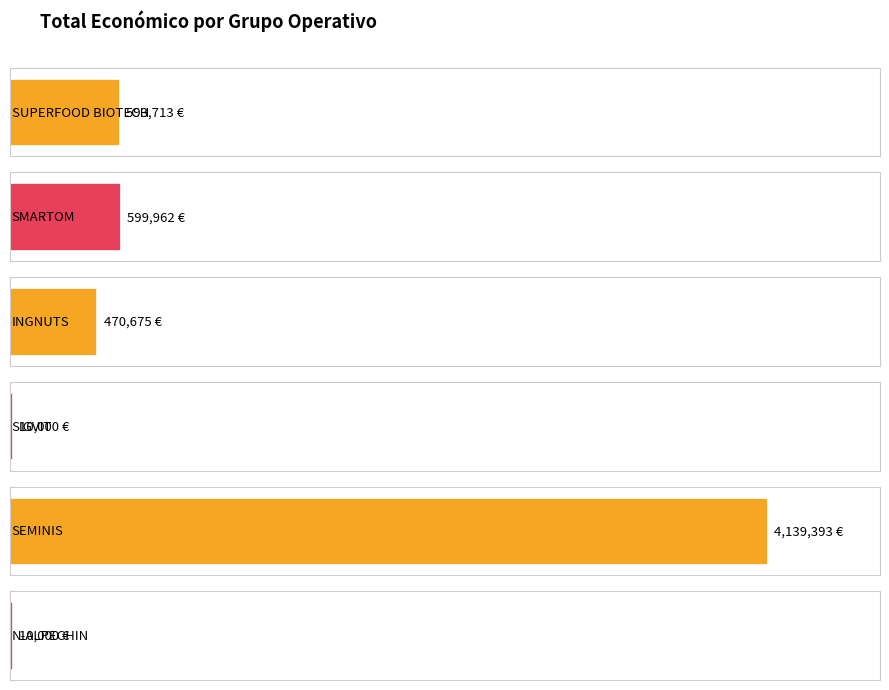

The value at N-ALPECHIN is 10000. True or false?

True